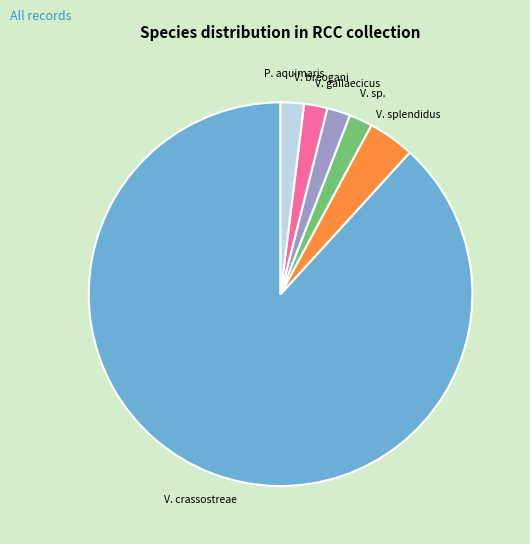

Is there a majority slice in this chart?

Yes